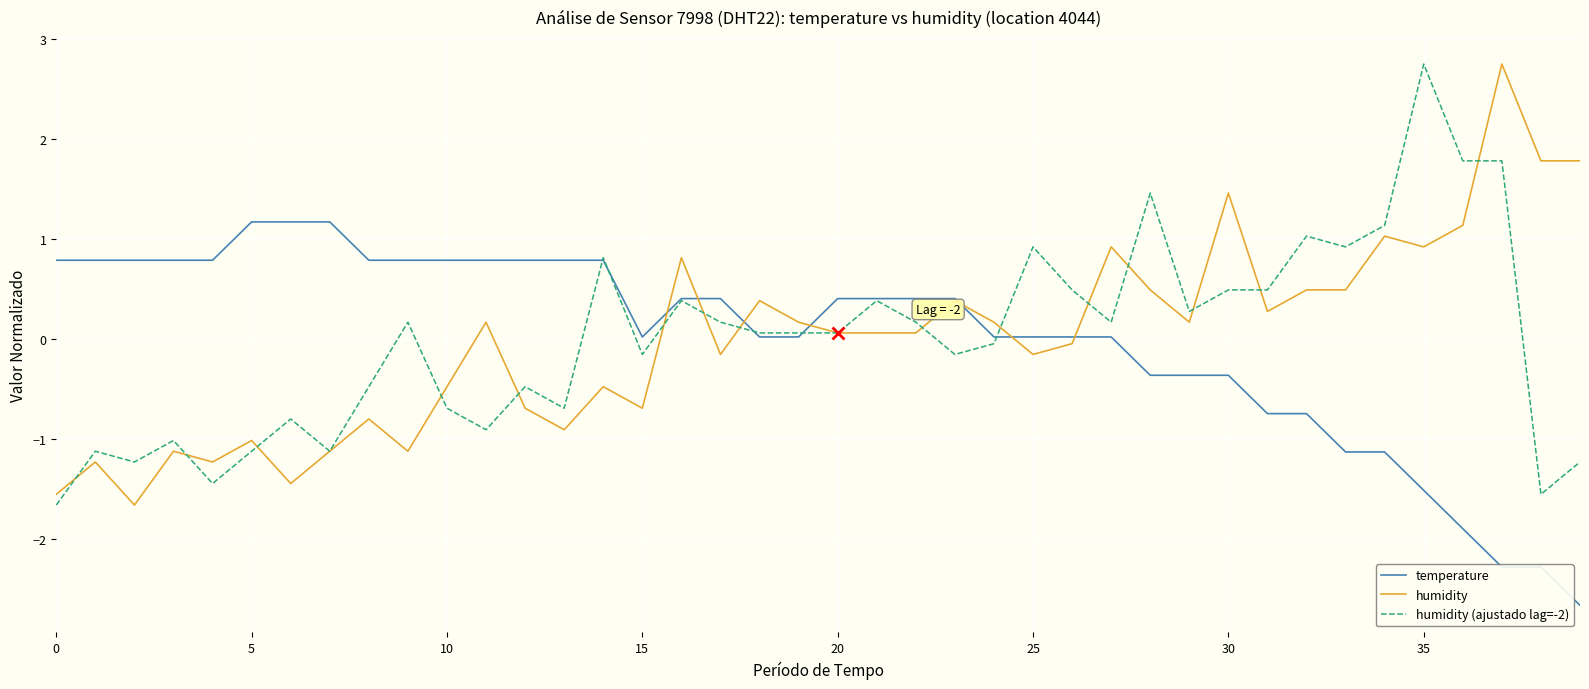

What is the smallest value displayed?

-2.7